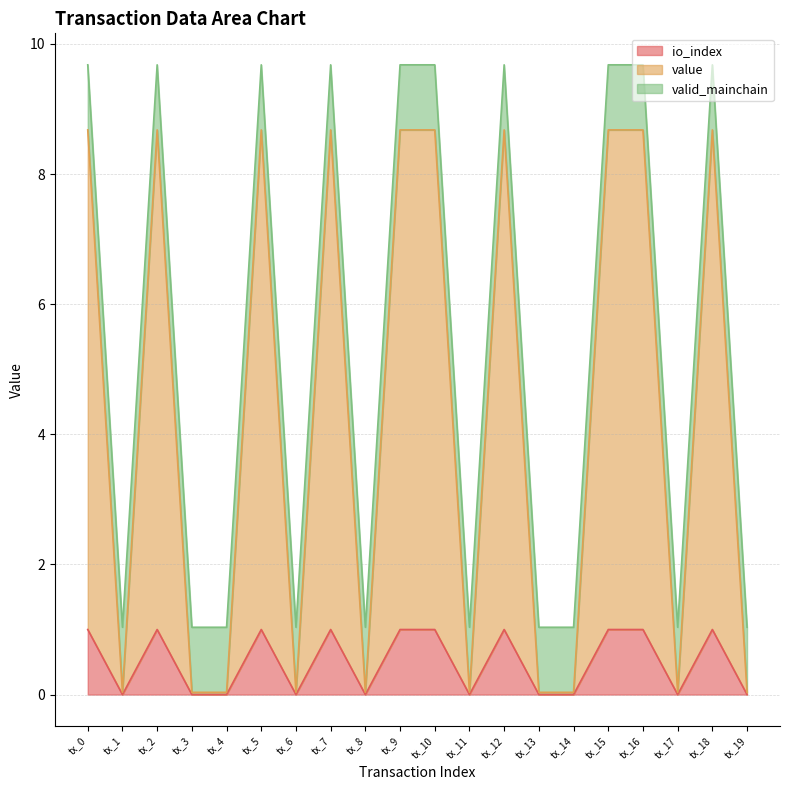

What is the total value across all series at tx_9?

9.7